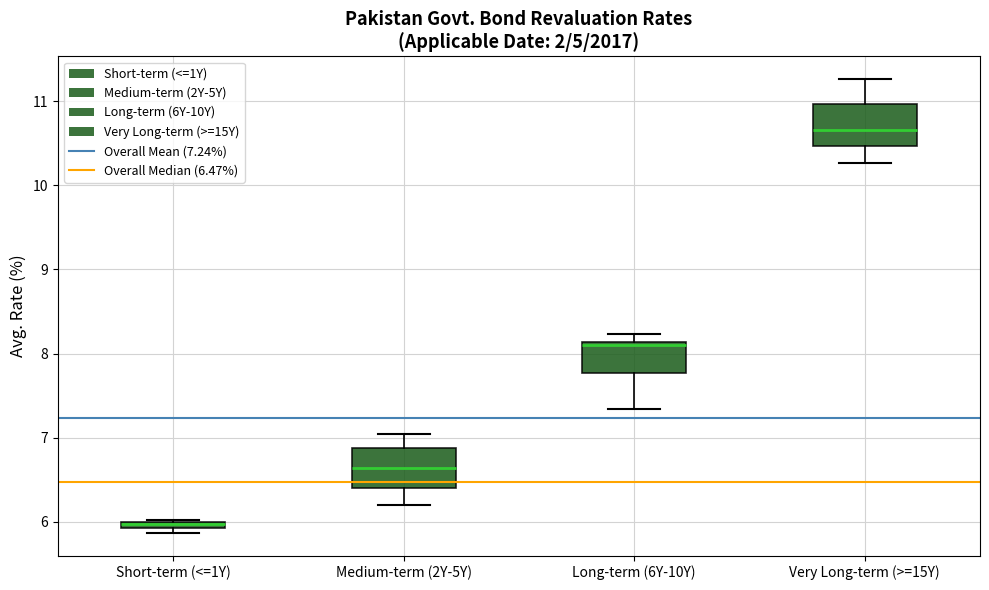

Where is the upper edge of the box for Long-term (6Y-10Y) on the y-axis? The values are not printed on the chart, so give them approximately, as read against the axis.

8.1